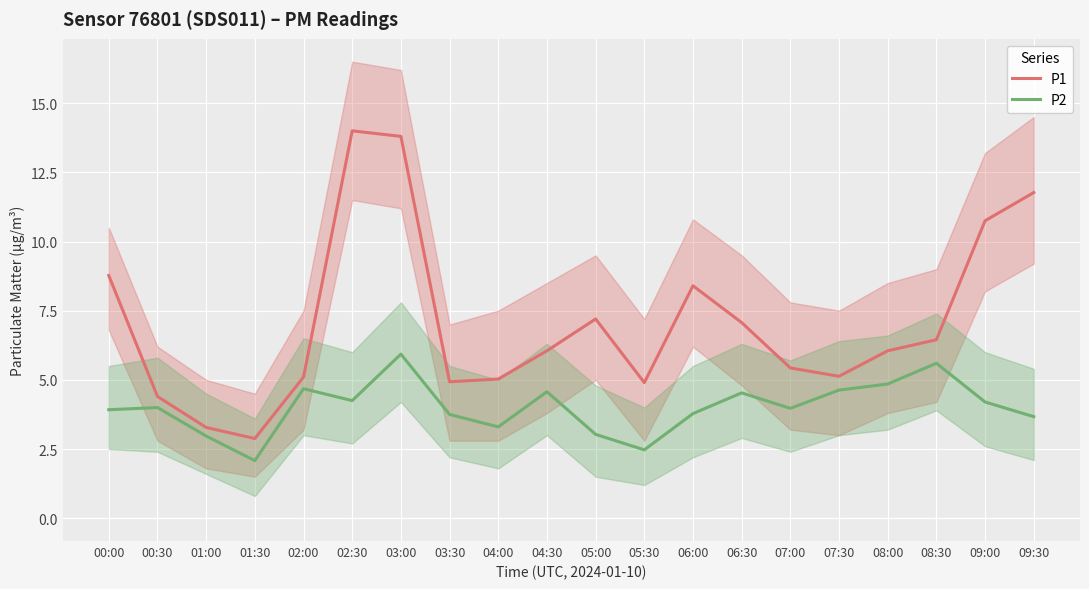

Between 00:30 and 08:30, which is larger?

08:30